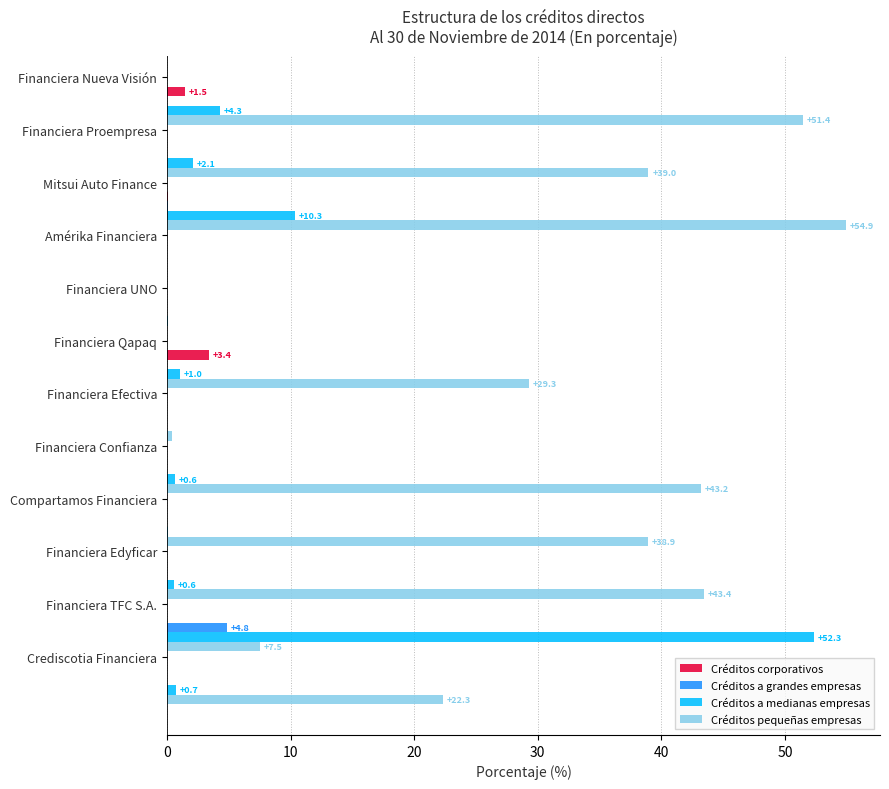

What is the sum of all Créditos a medianas empresas values?

72.1